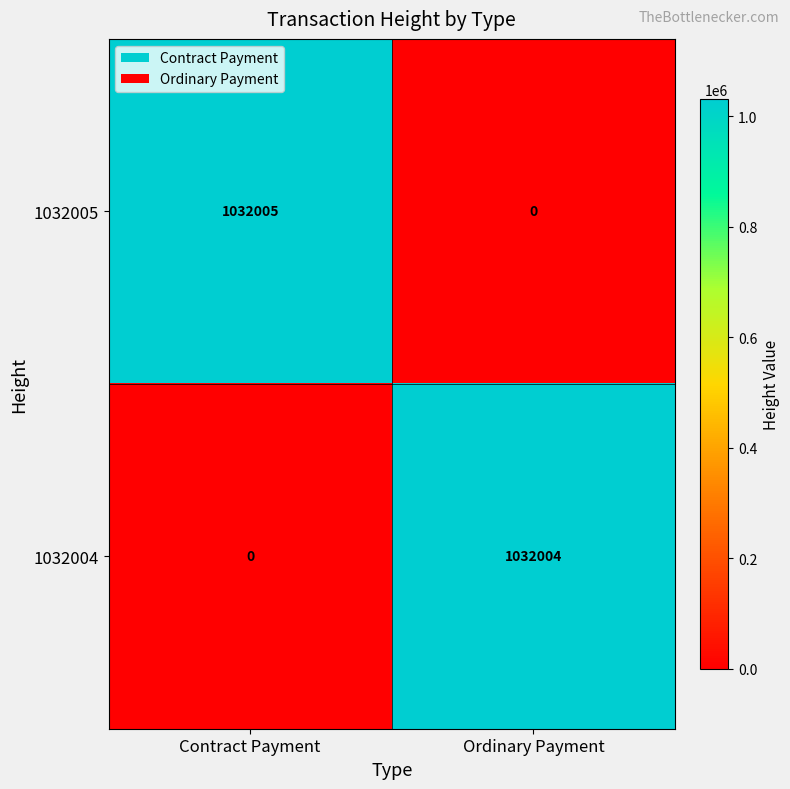

At which label is 1032004 closest to 516002?

Contract Payment